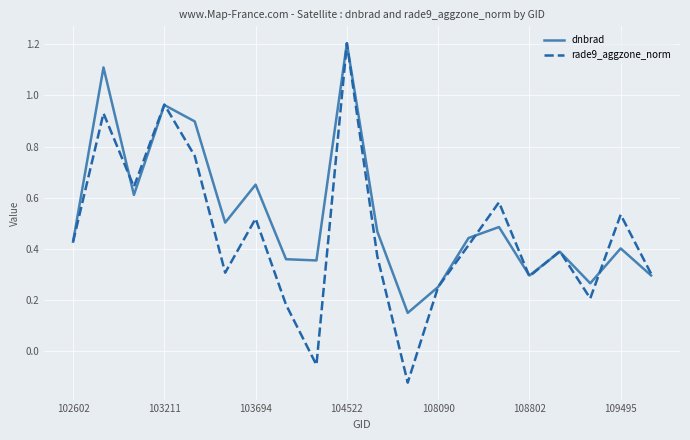

How many interior local peaks does the rade9_aggzone_norm series have?

7